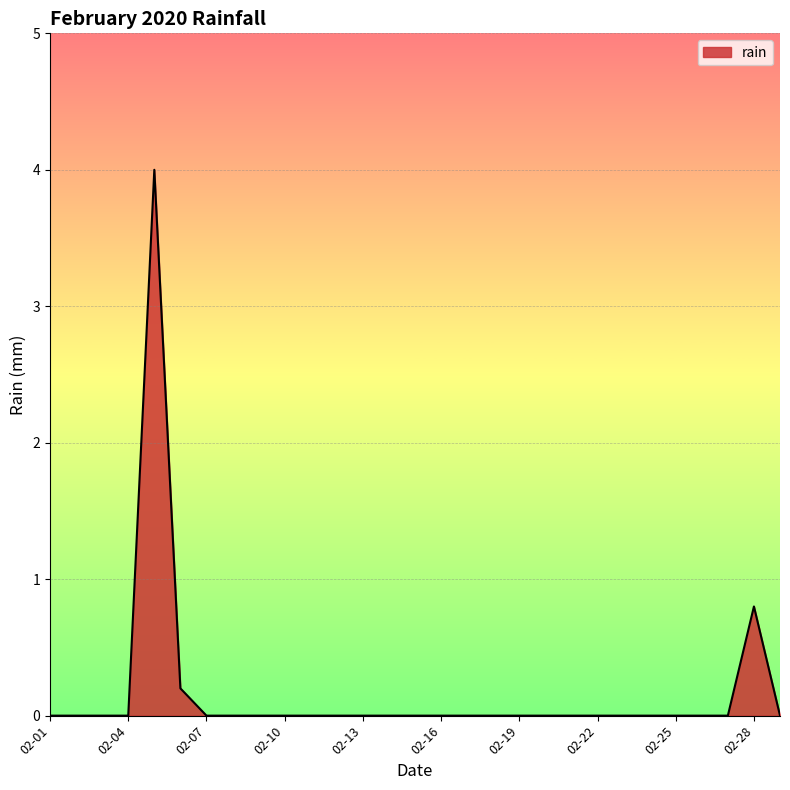

What is the greatest value displayed?

4.0